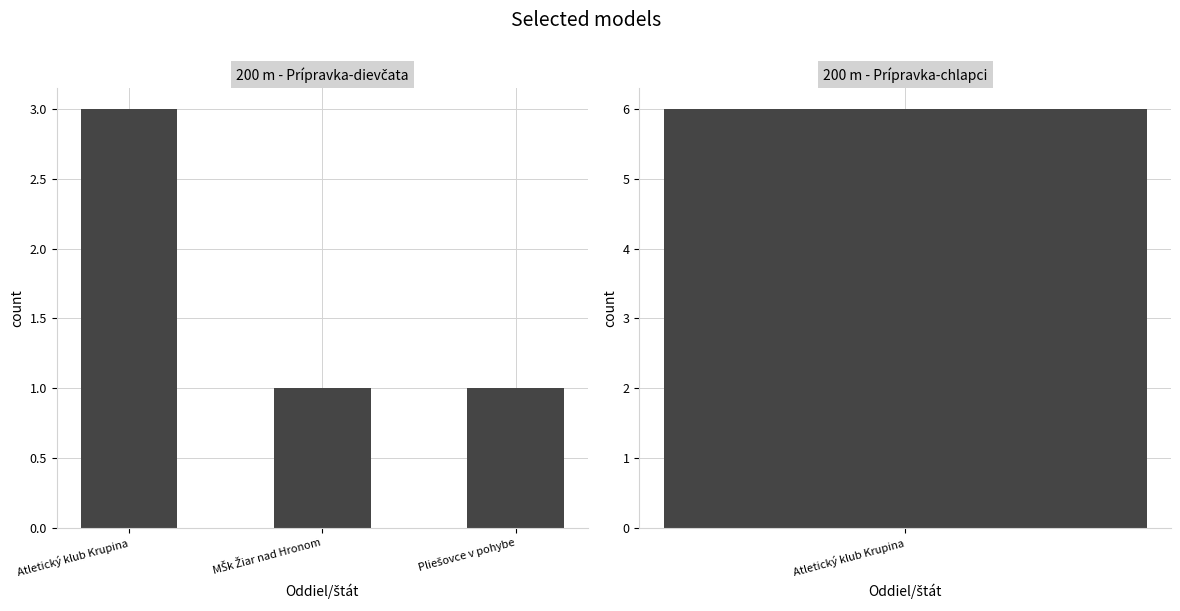

How many distinct data groups are displayed?

1